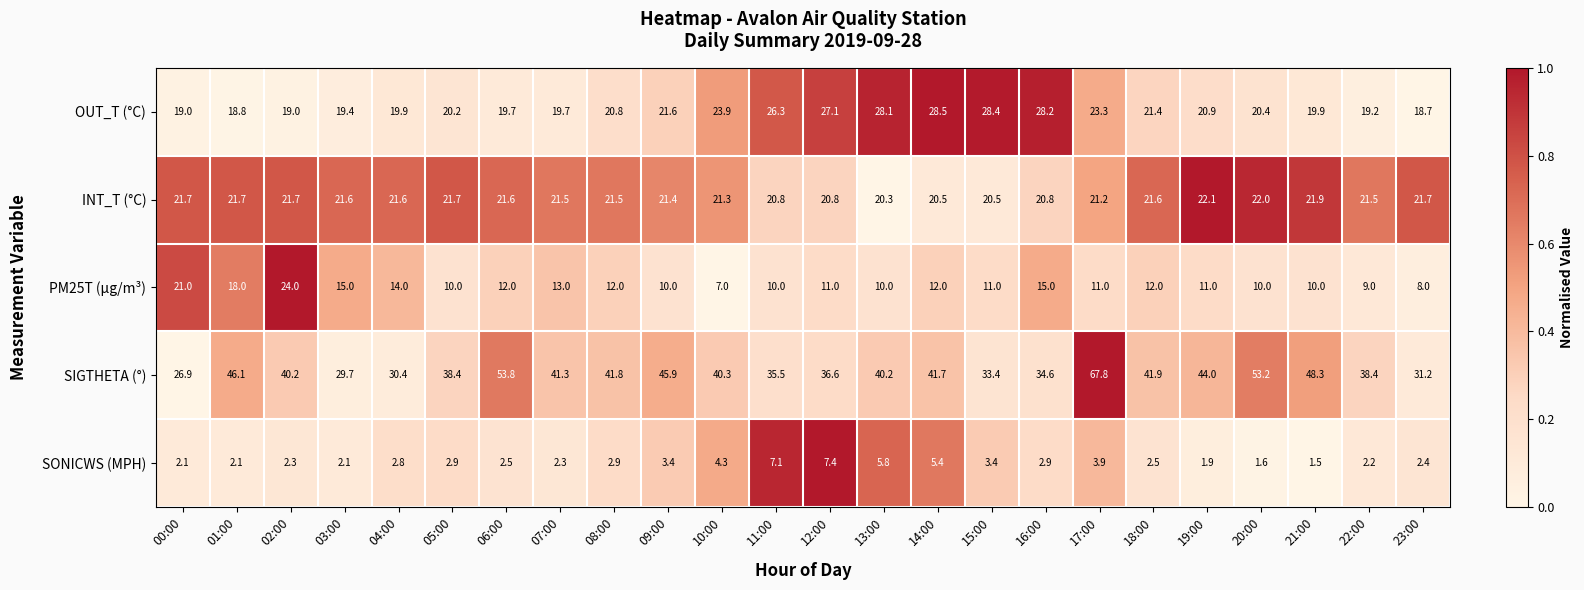

What is the greatest value displayed?

67.8